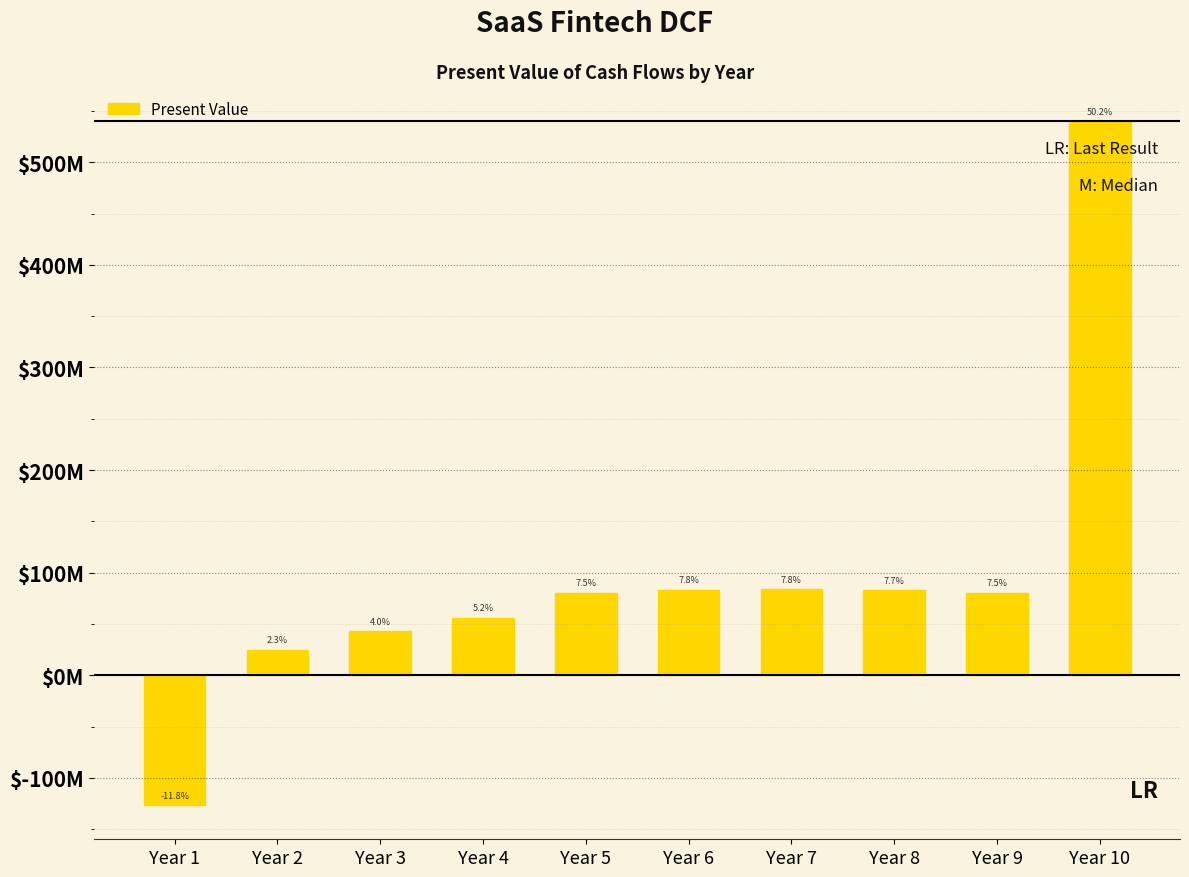

Does the chart contain any negative values?

Yes